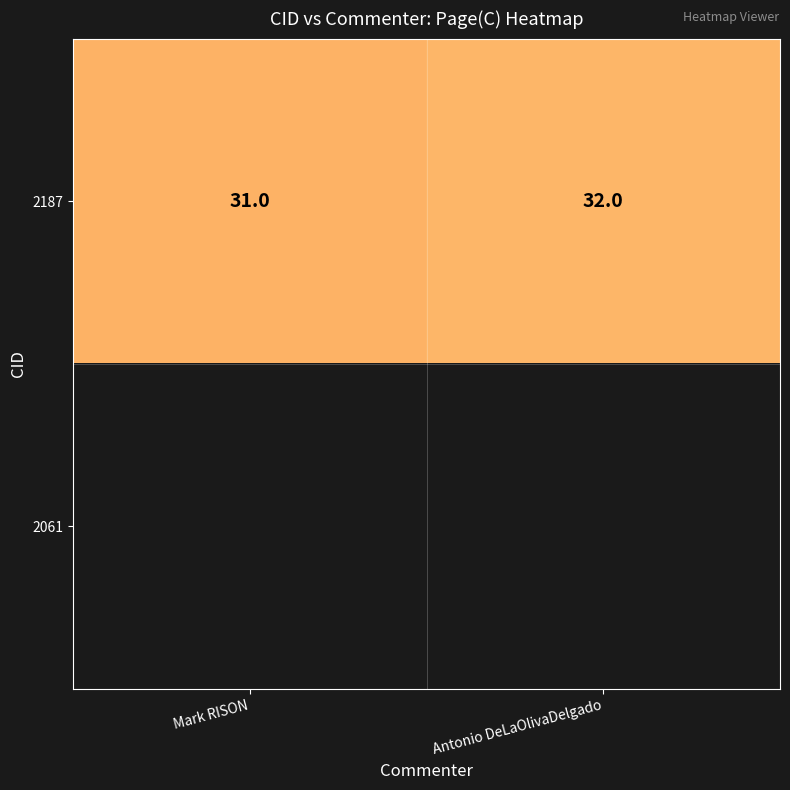

What is the sum of the 2187 values at Mark RISON and Antonio DeLaOlivaDelgado?

63